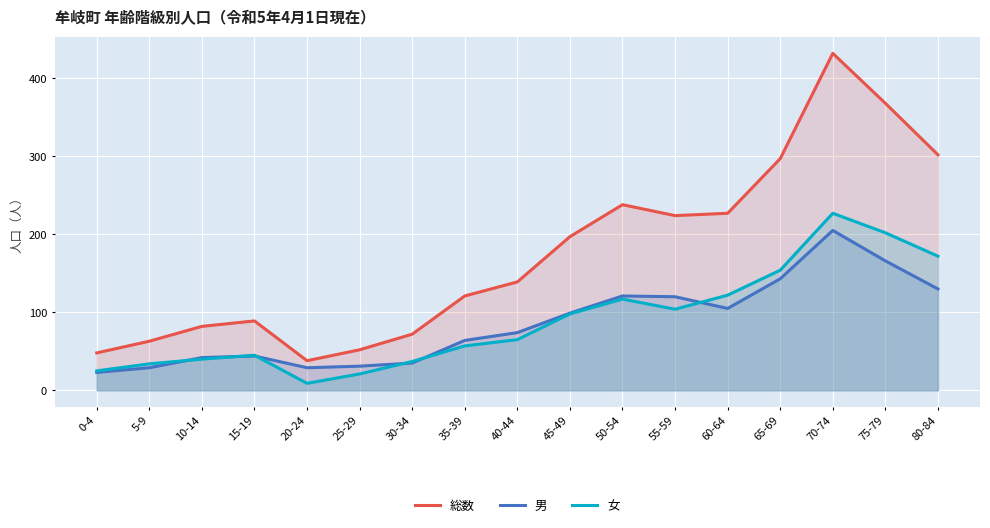

What is the label of the 15th point from the right?

10-14